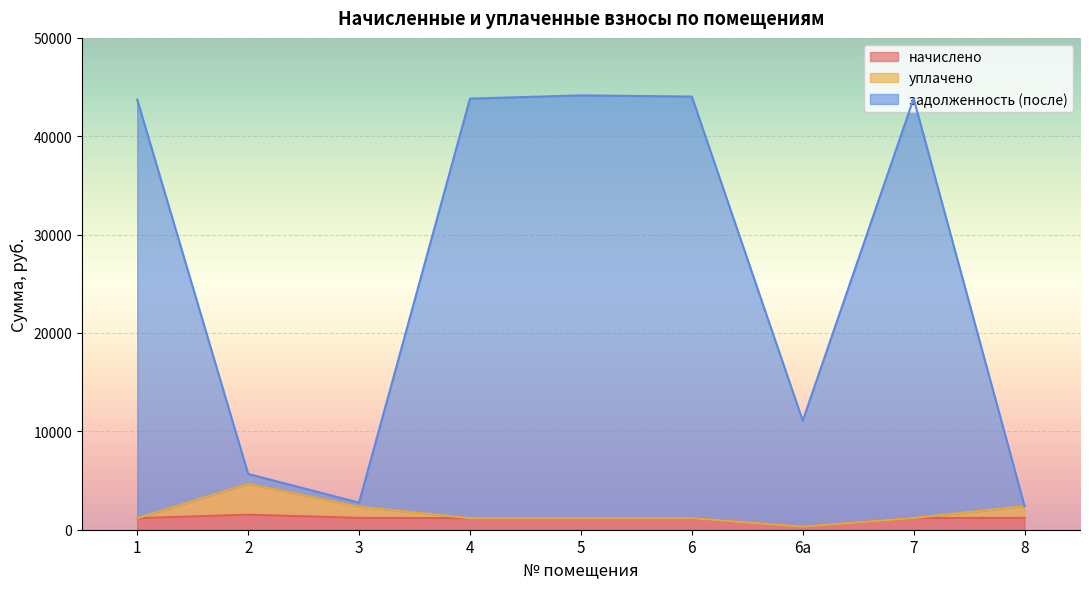

At which category is the sum across all series the highest?

5